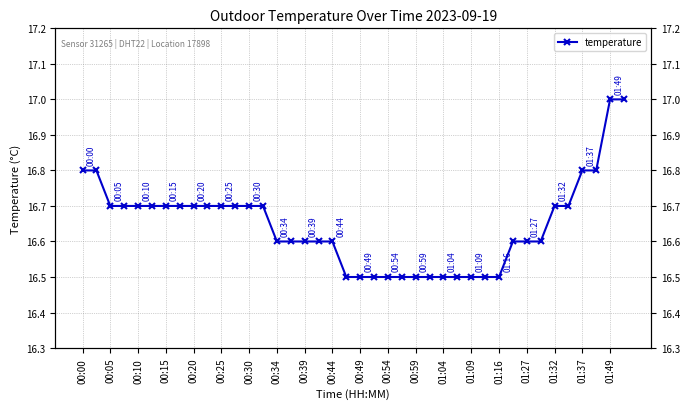

What is the change in value from 00:05 to 00:39?

-0.1